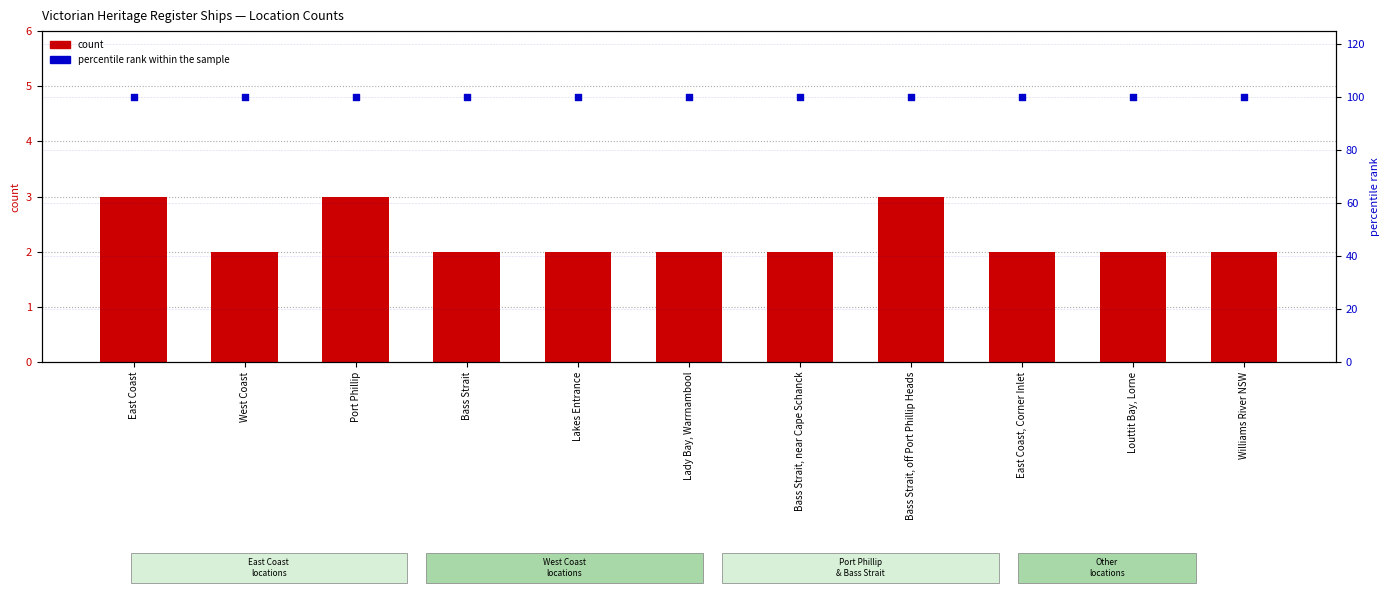

Which series has the largest Y range (max minus min)?

count